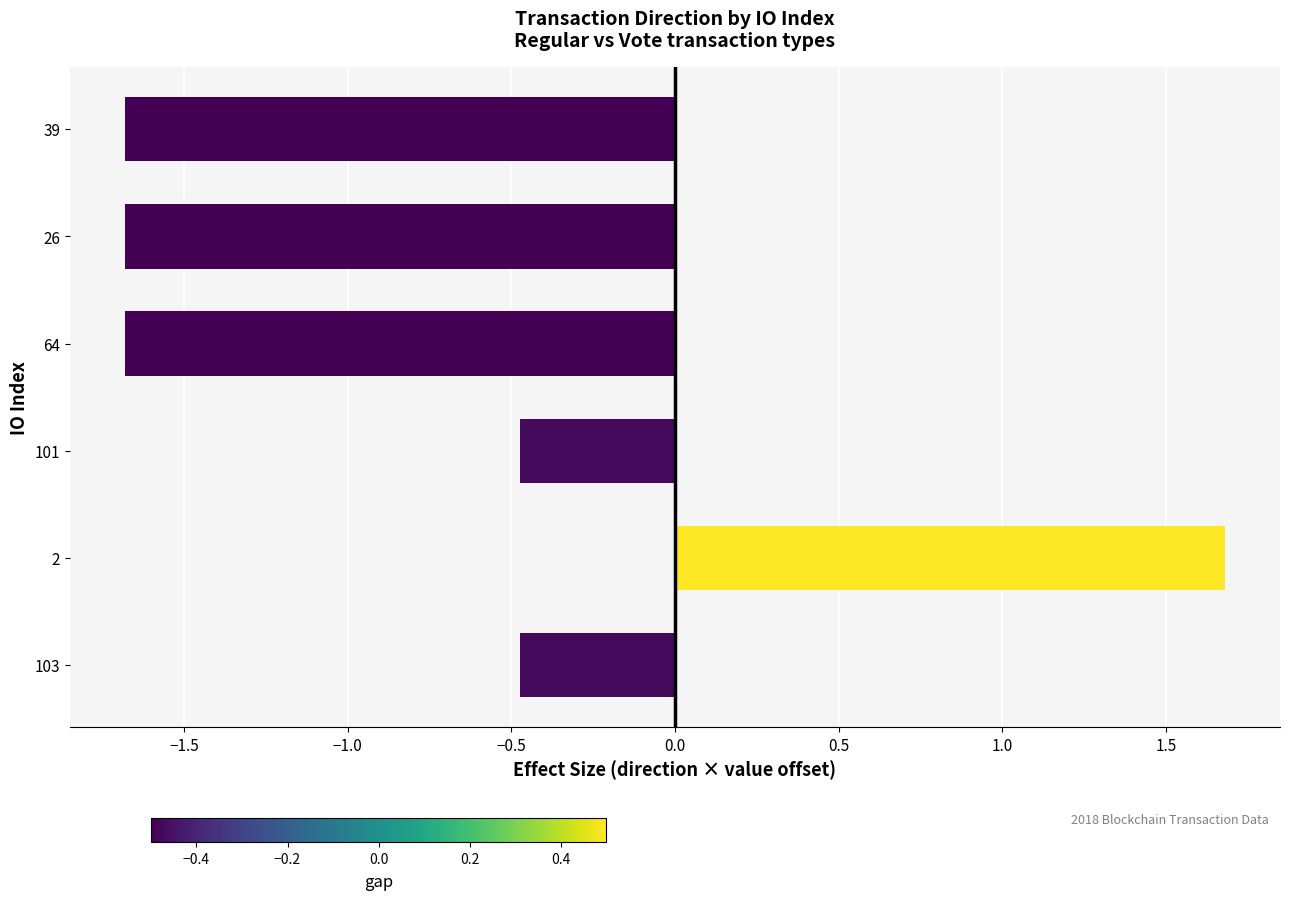

The chart shows a value of 0.1 at −1.5. True or false?

False